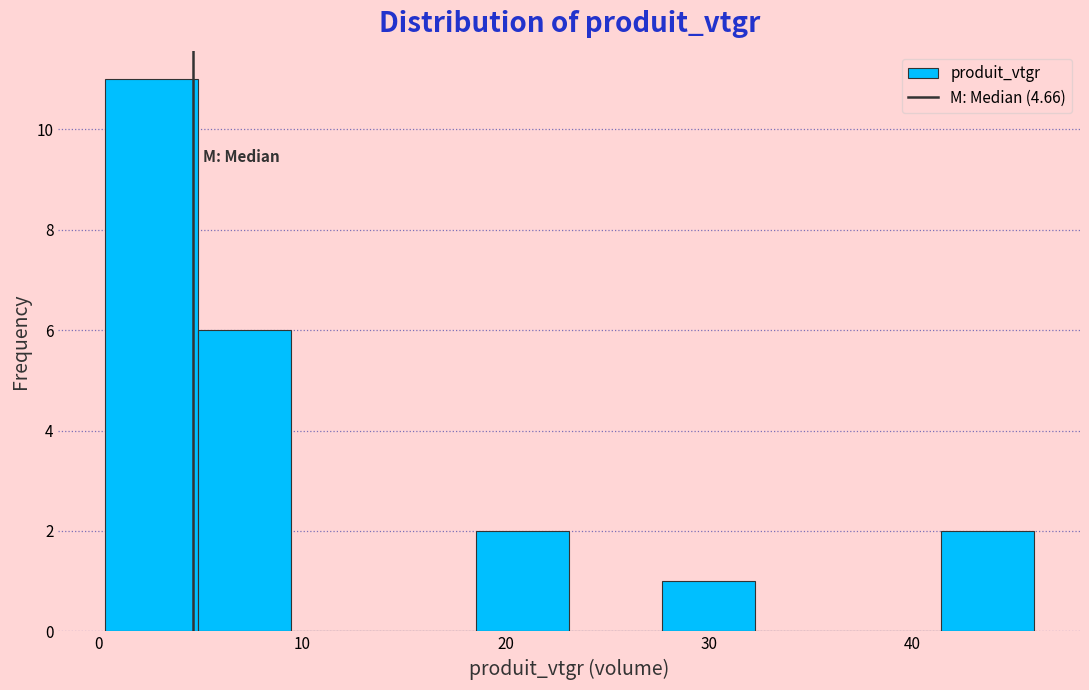

Over which range of the x-axis is the bar tallest?

0 to 5